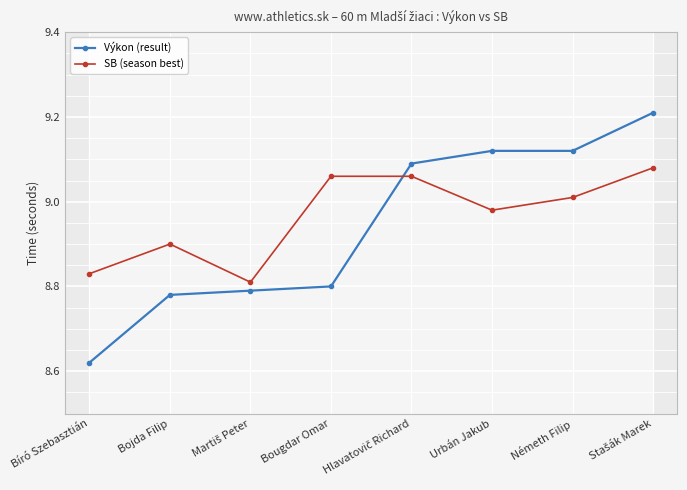

The Výkon (result) series shows 3.7 at Urbán Jakub. True or false?

False